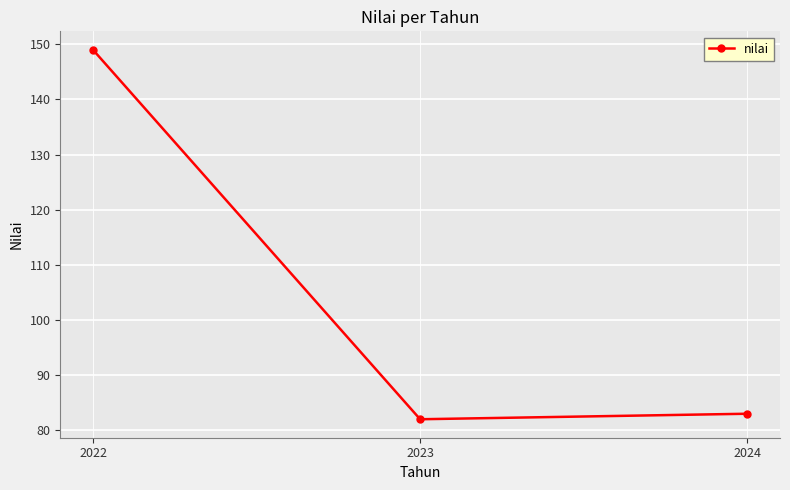

Between 2024 and 2022, which is larger?

2022